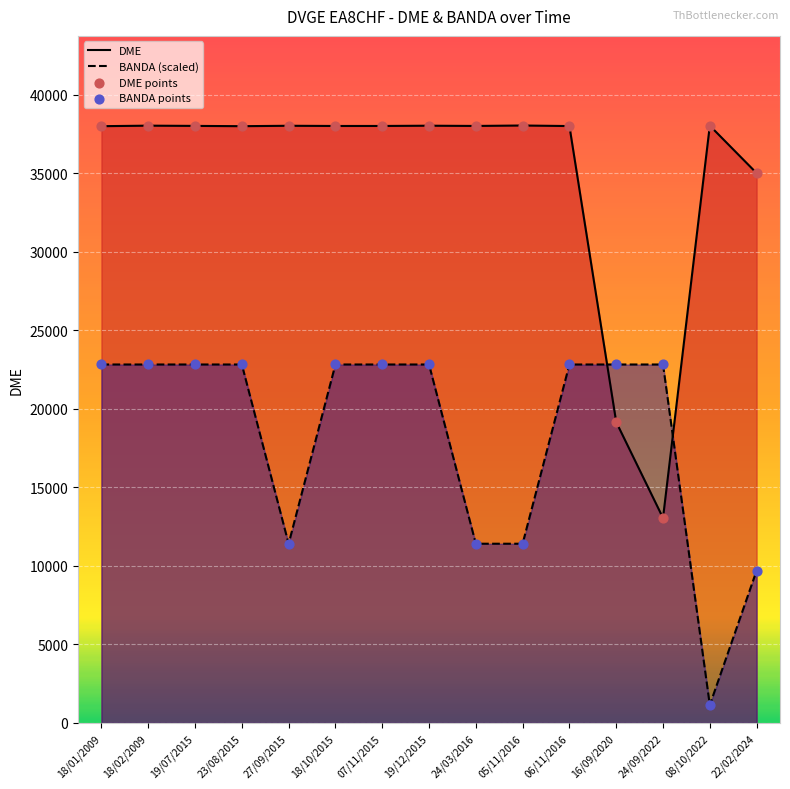

Which series contains the highest Y value?

DME